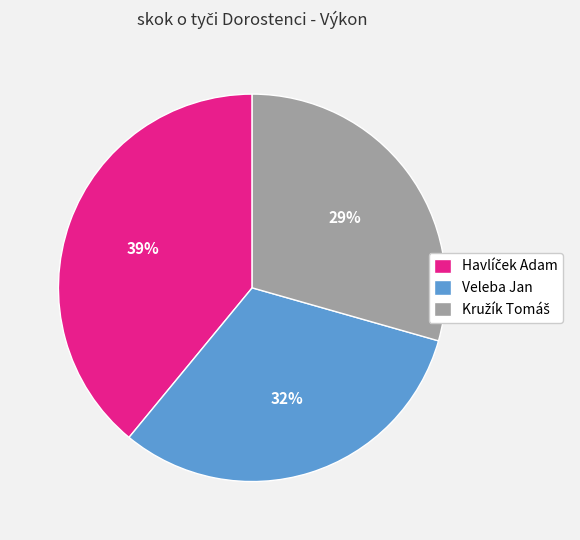

The Veleba Jan slice represents 41% of the pie. True or false?

False